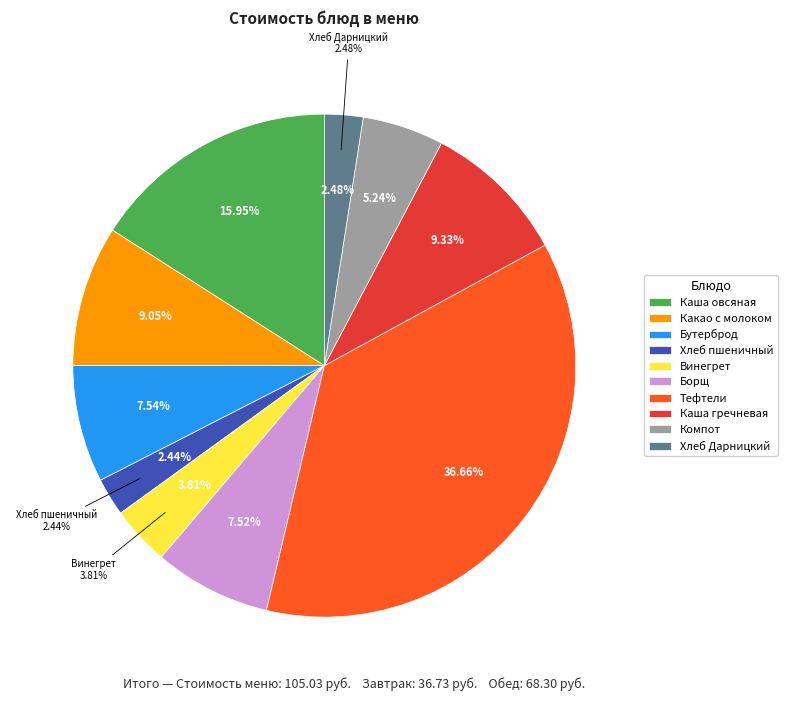

Rank the categories by value from highest to lowest.

Тефтели рубленые с соусом, Каша молочная из овсяных хлопьев с маслом, Каша гречневая рассыпчатая с маслом, Какао с молоком, Бутерброд с повидлом, Борщ с капустой картофелем со смет., Компот из смеси сухофруктов, Винегрет овощной, Хлеб Дарницкий, Хлеб пшеничный